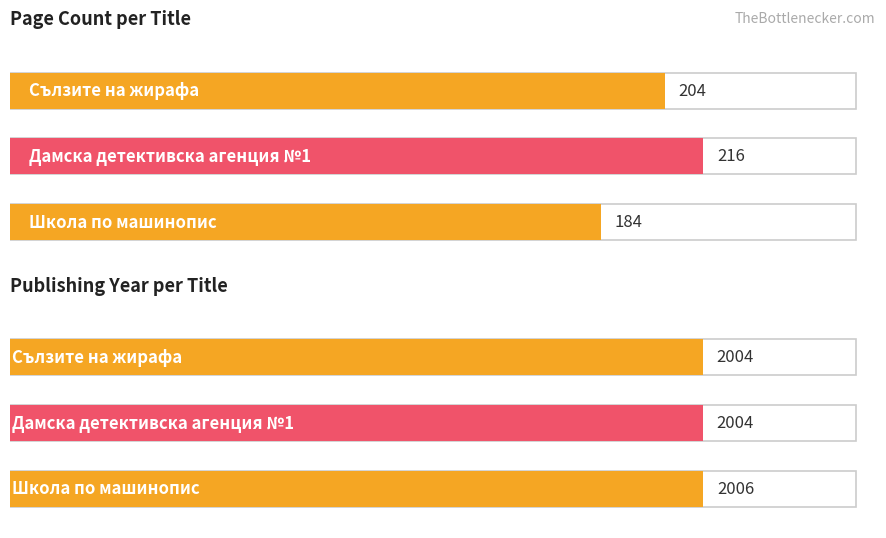

Between Дамска детективска агенция №1 and Сълзите на жирафа, which is larger?

Дамска детективска агенция №1